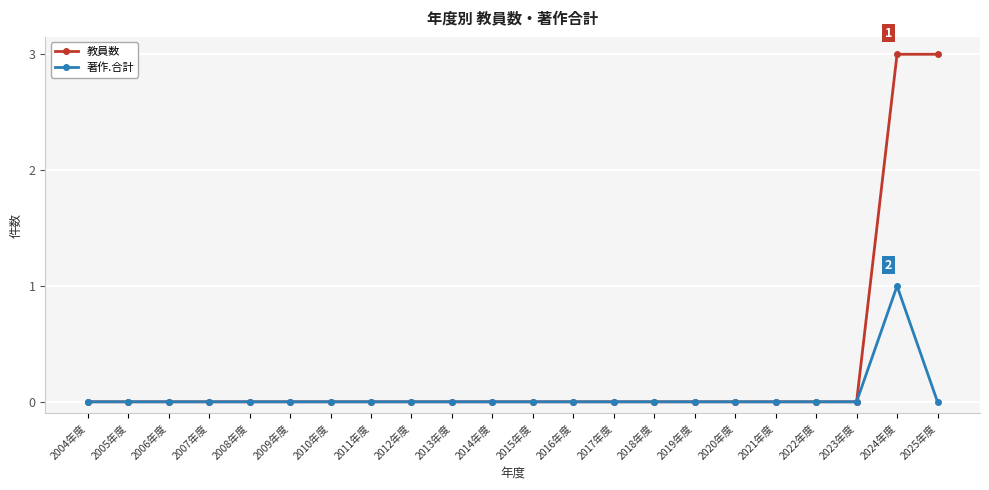

Which series has the widest spread of values?

教員数